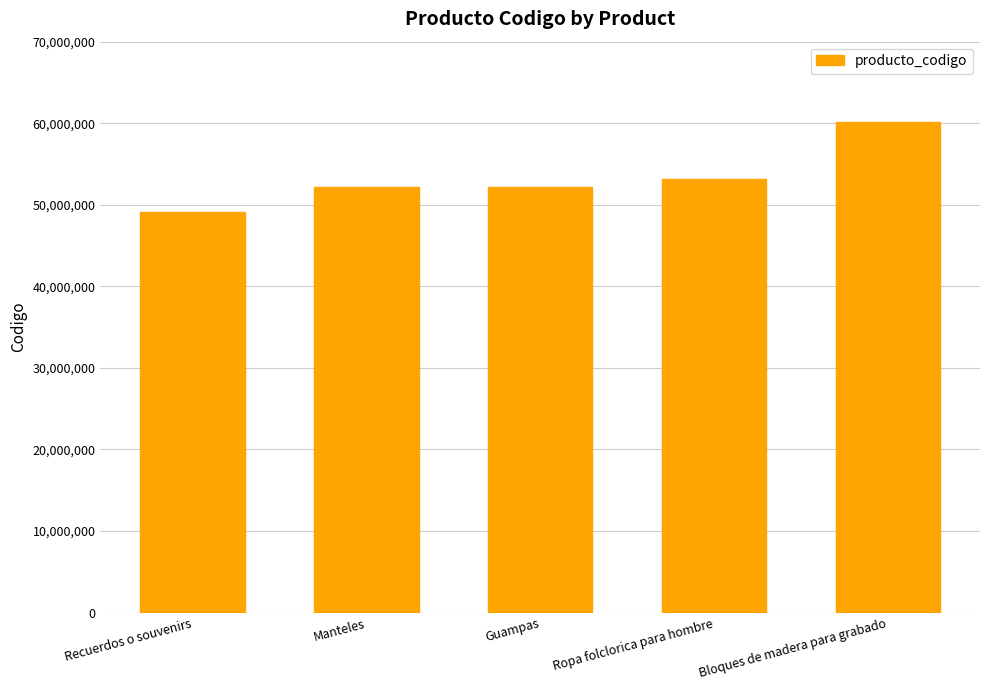

What is the value of the 3rd bar from the left?

52152011